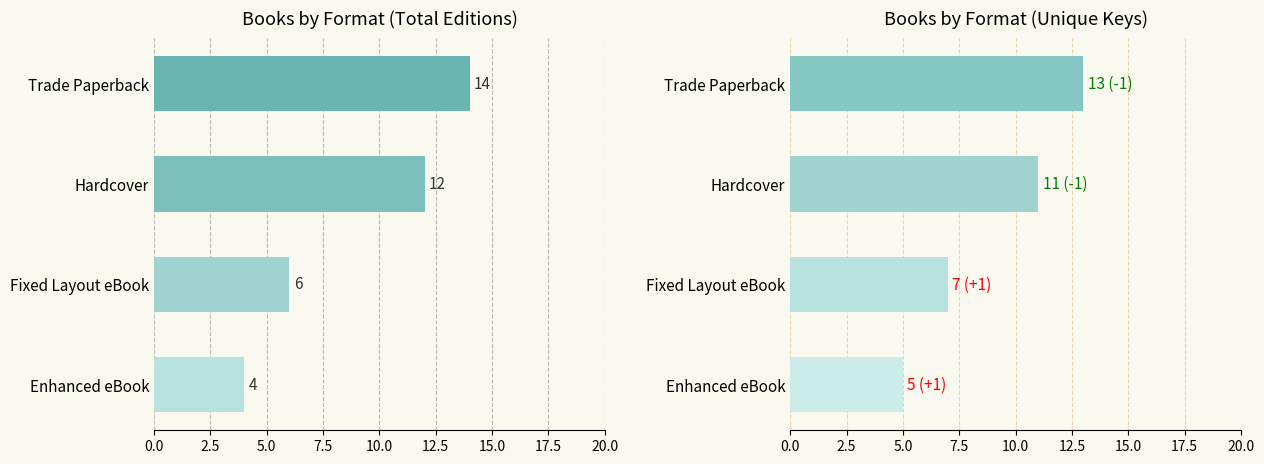

What is the change in value from Fixed Layout eBook to Enhanced eBook?

-2